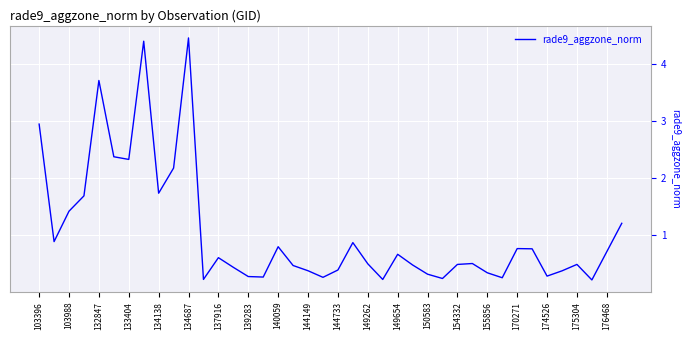

What is the greatest value displayed?

4.5